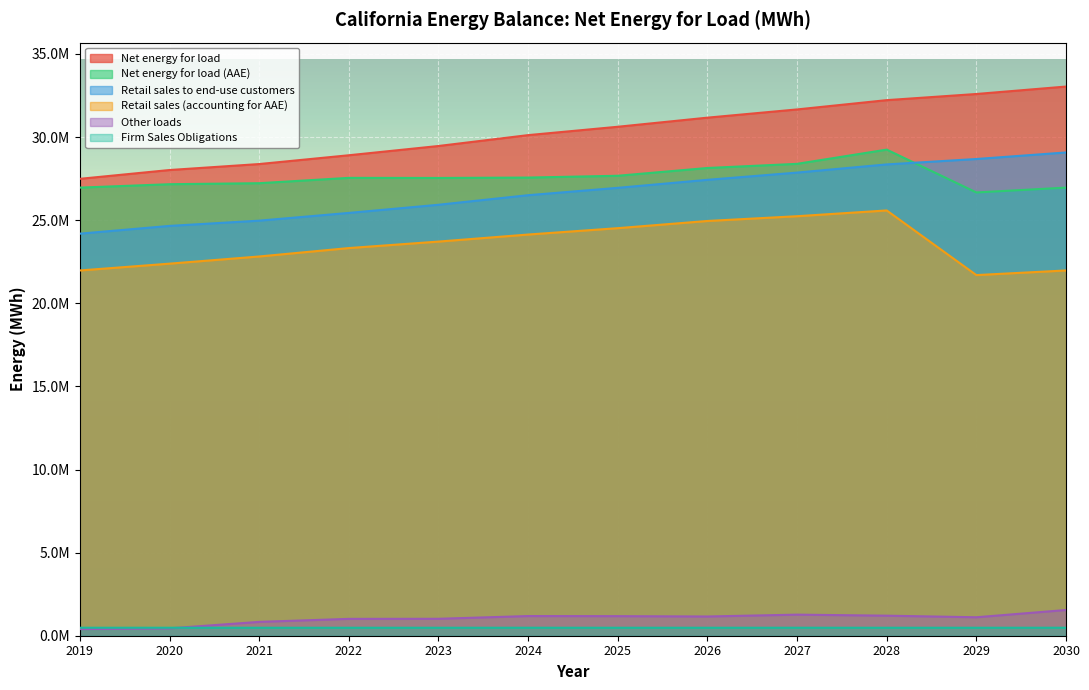

What is the difference between the highest and lowest values at 2025?

30141060.0